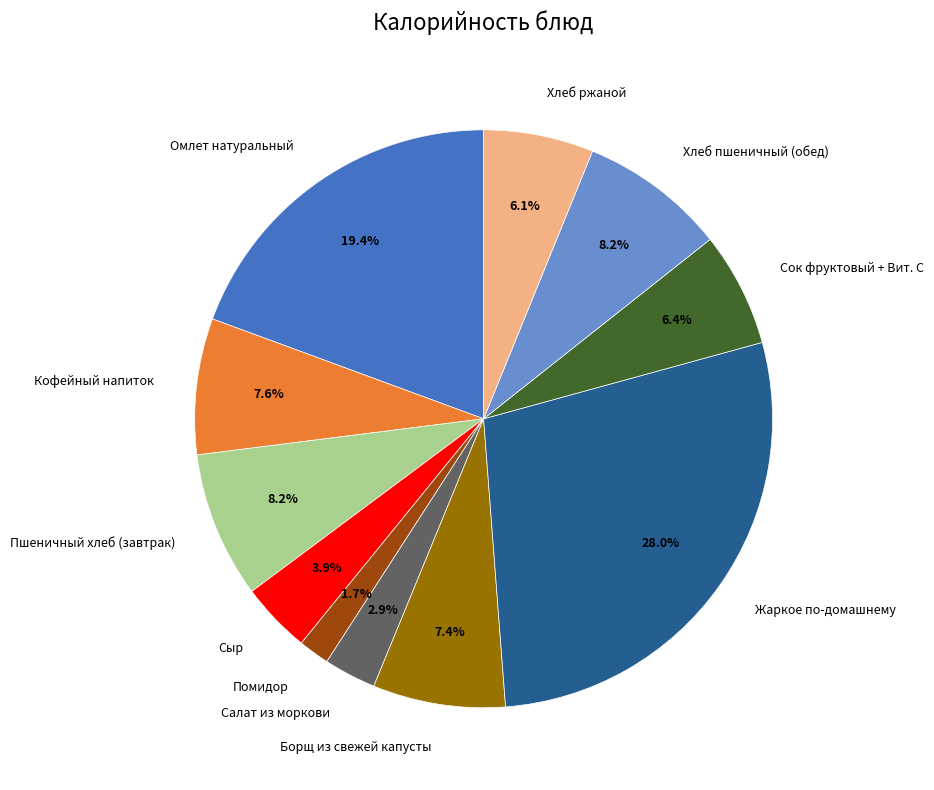

To the nearest percent, what percentage of the pie is Жаркое по-домашнему?

28%